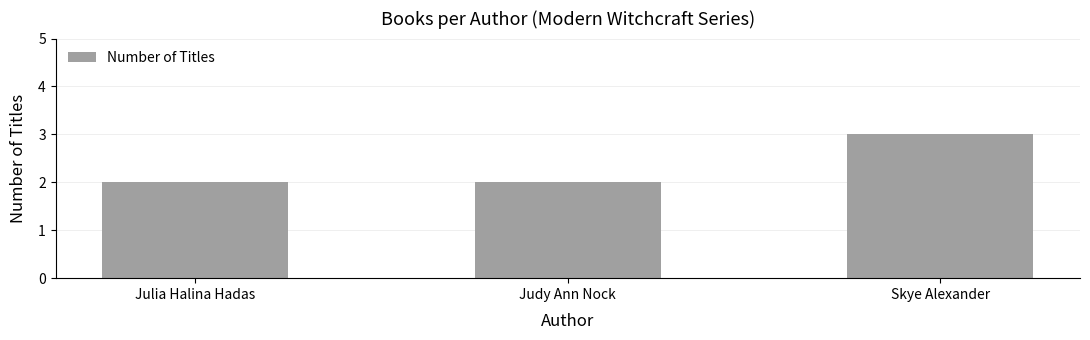

Which category has the highest value across all series?

Skye Alexander